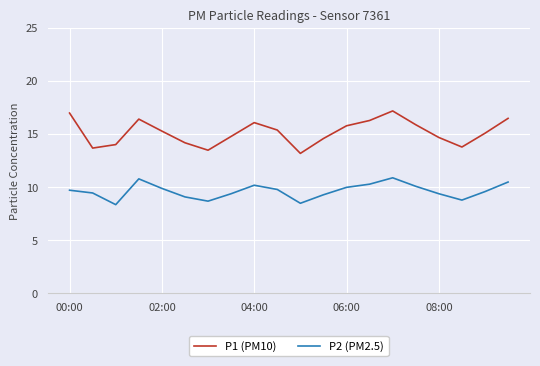

Which series has the largest total across all categories?

P1 (PM10)